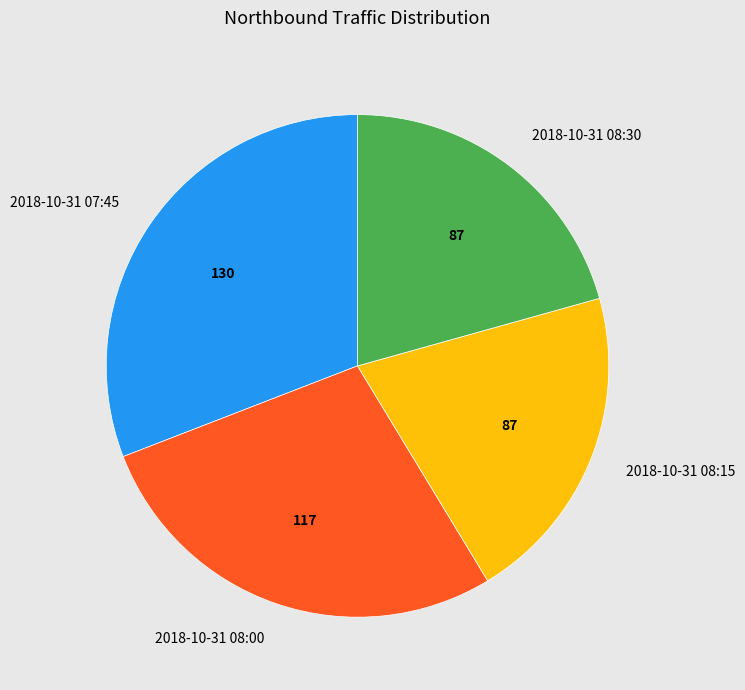

Does 2018-10-31 08:15 account for over 50% of the chart?

No